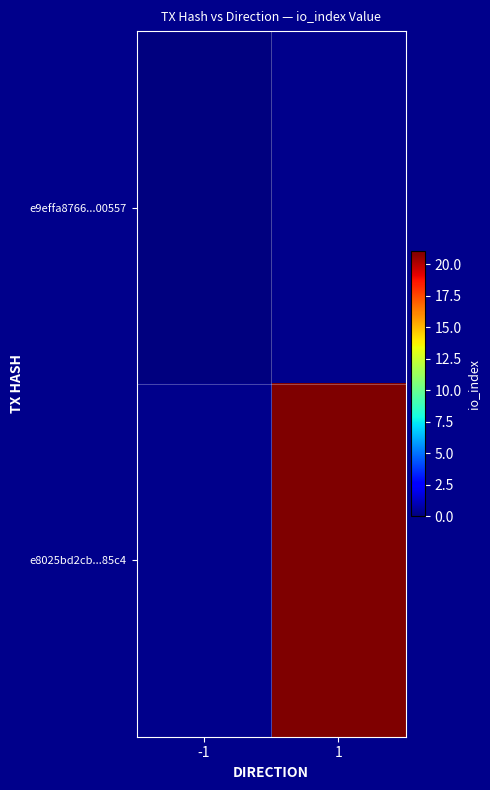

How many data points does each series have?

2